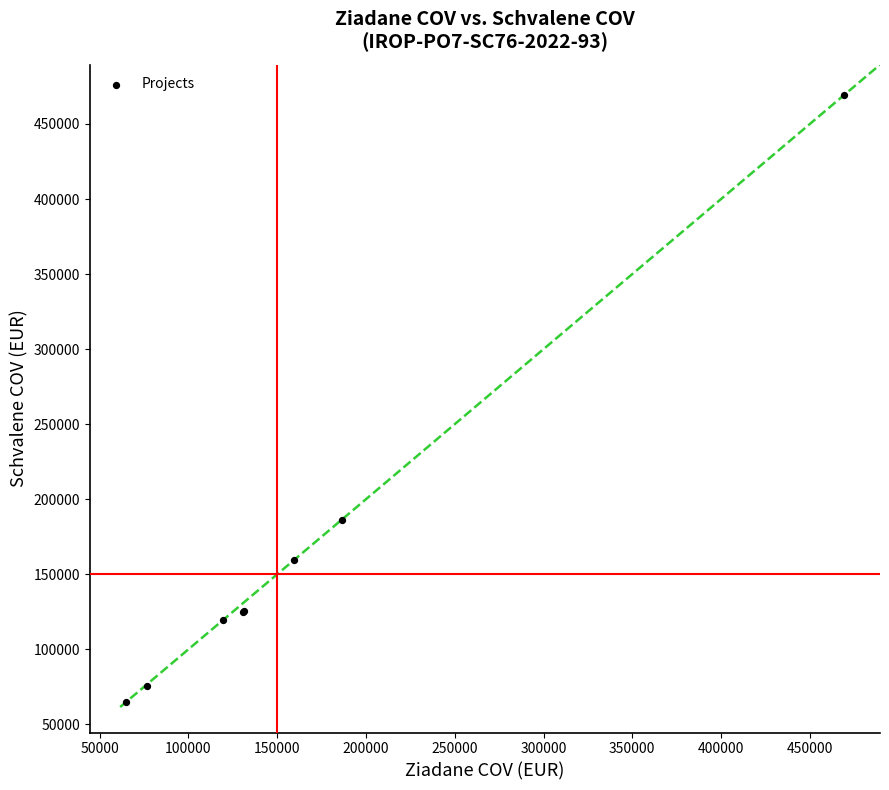

What Y value in the scatter plot is closest to 267010?

186280.0